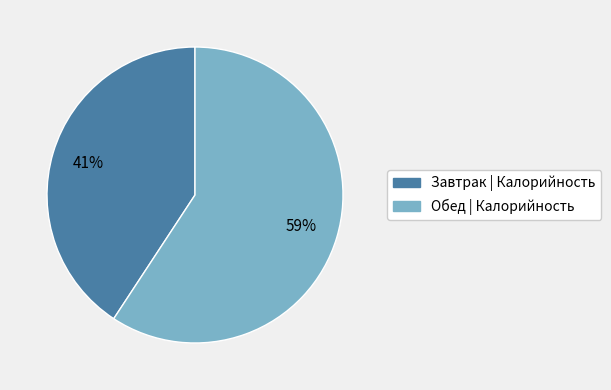

True or false: Завтрак accounts for 41% of the total.

True